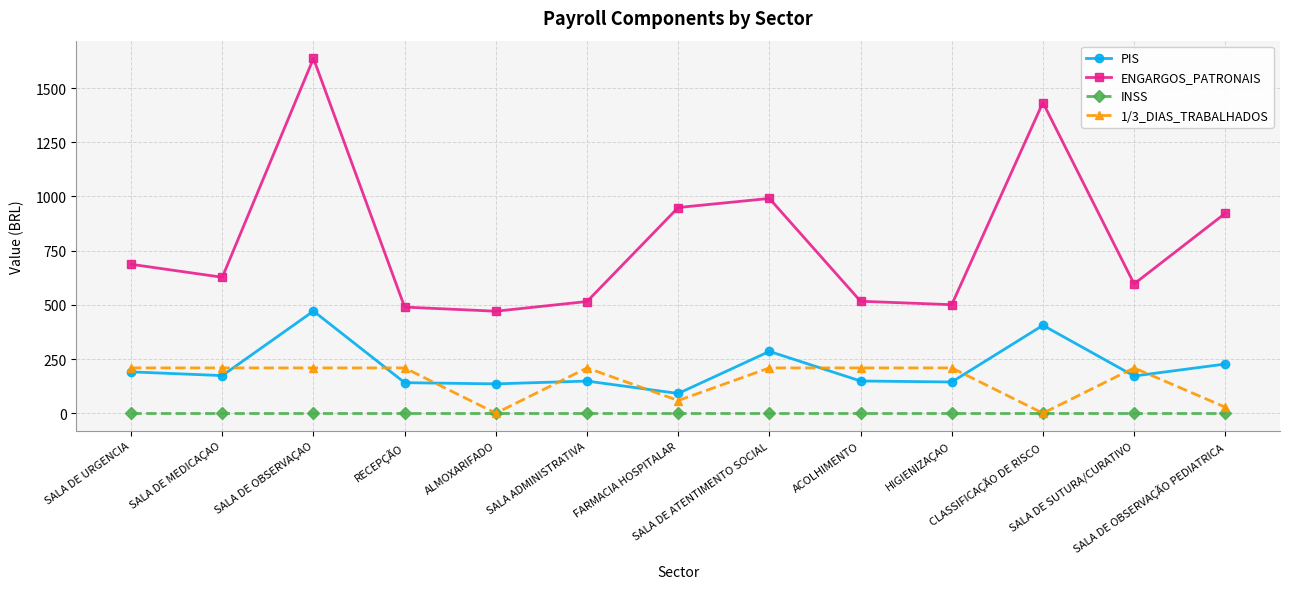

What is the label of the 10th point from the left?

HIGIENIZAÇAO